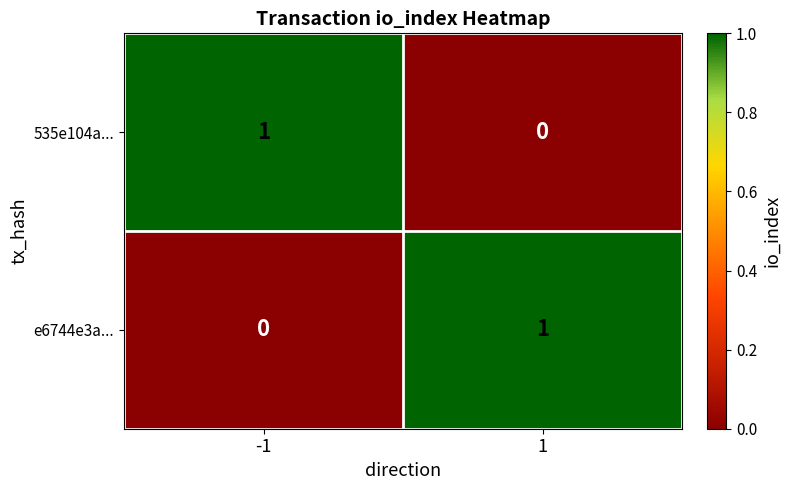

Reading left to right, list all the values displayed in this chart.

535e104a...: 1	0
e6744e3a...: 0	1